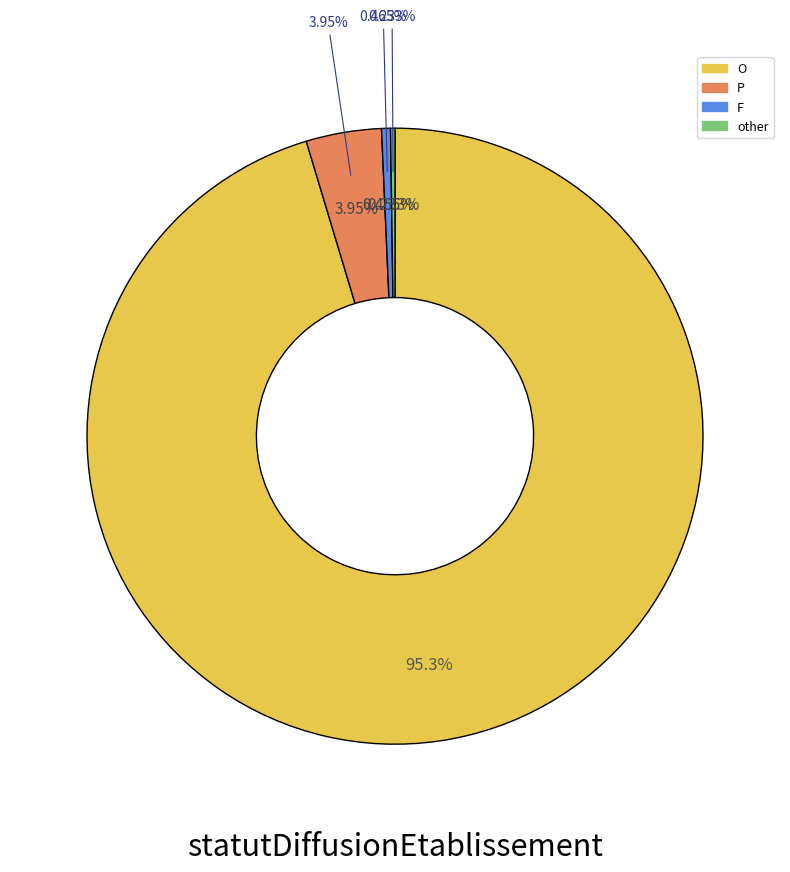

To the nearest percent, what percentage of the pie is P?

4%